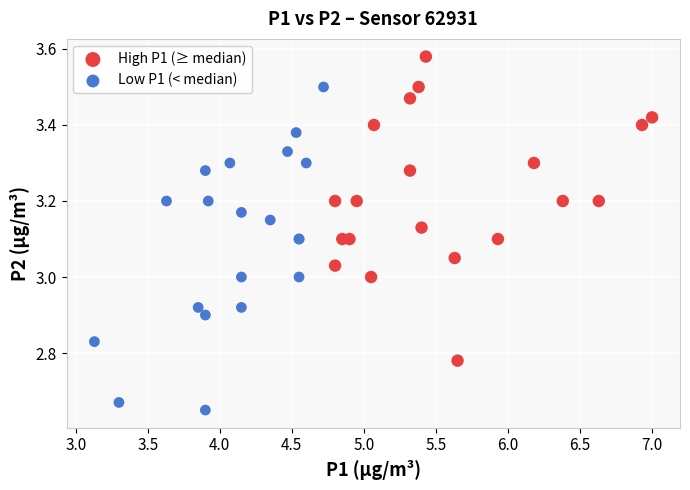

Which series contains the lowest Y value?

Low P1 (< median)